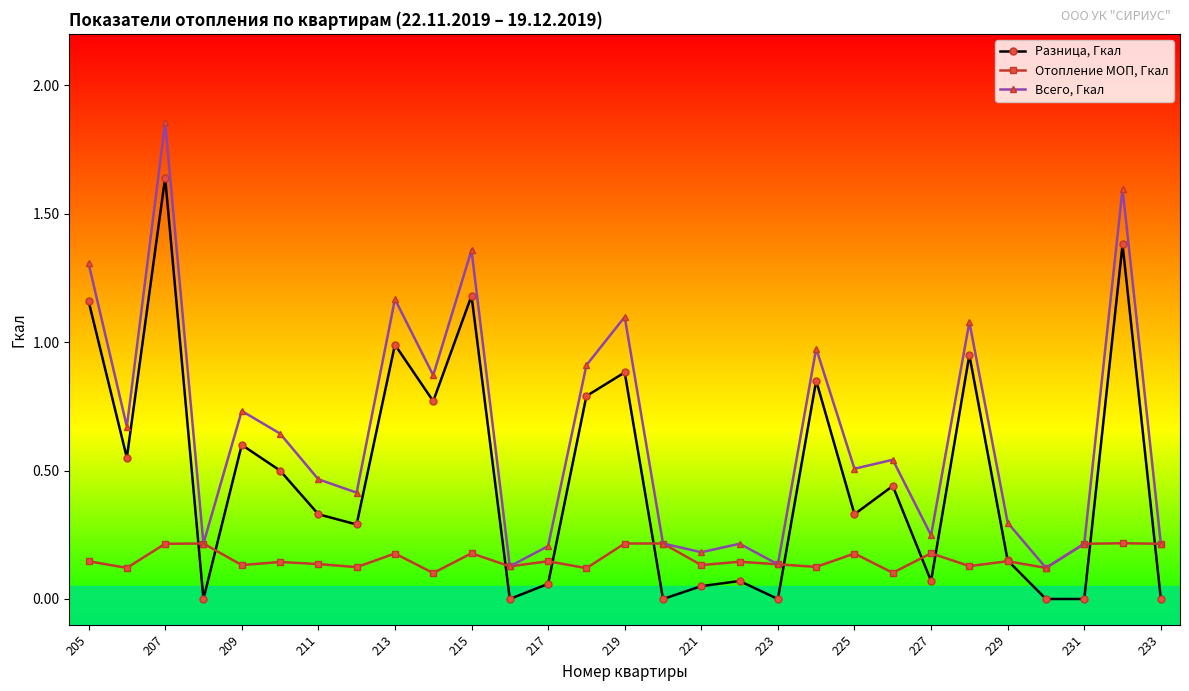

Which series has the largest total across all categories?

Всего, Гкал